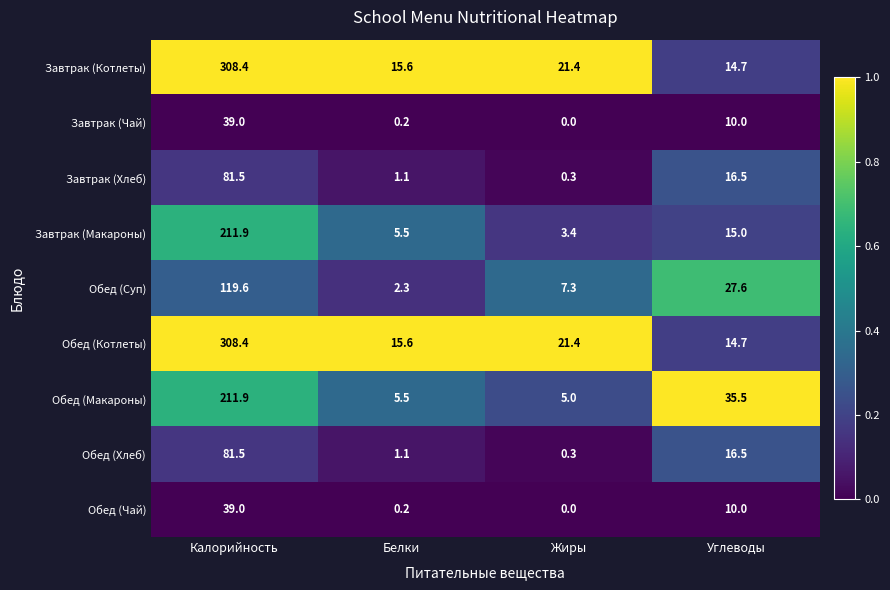

What is the difference between the second highest and minimum values in the Обед (Суп) series?

25.3